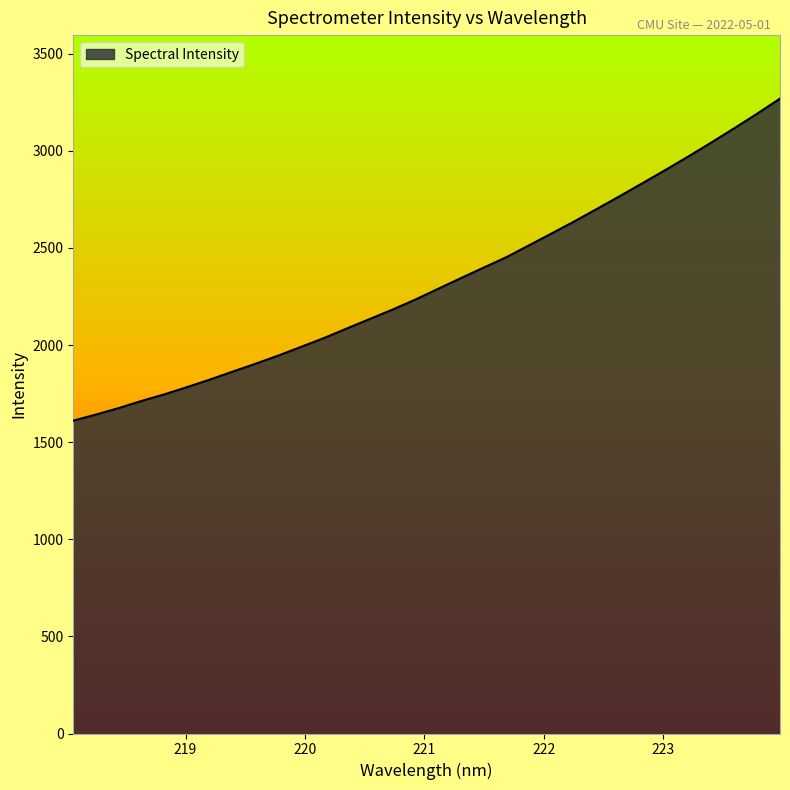

What is the smallest value displayed?

1610.7